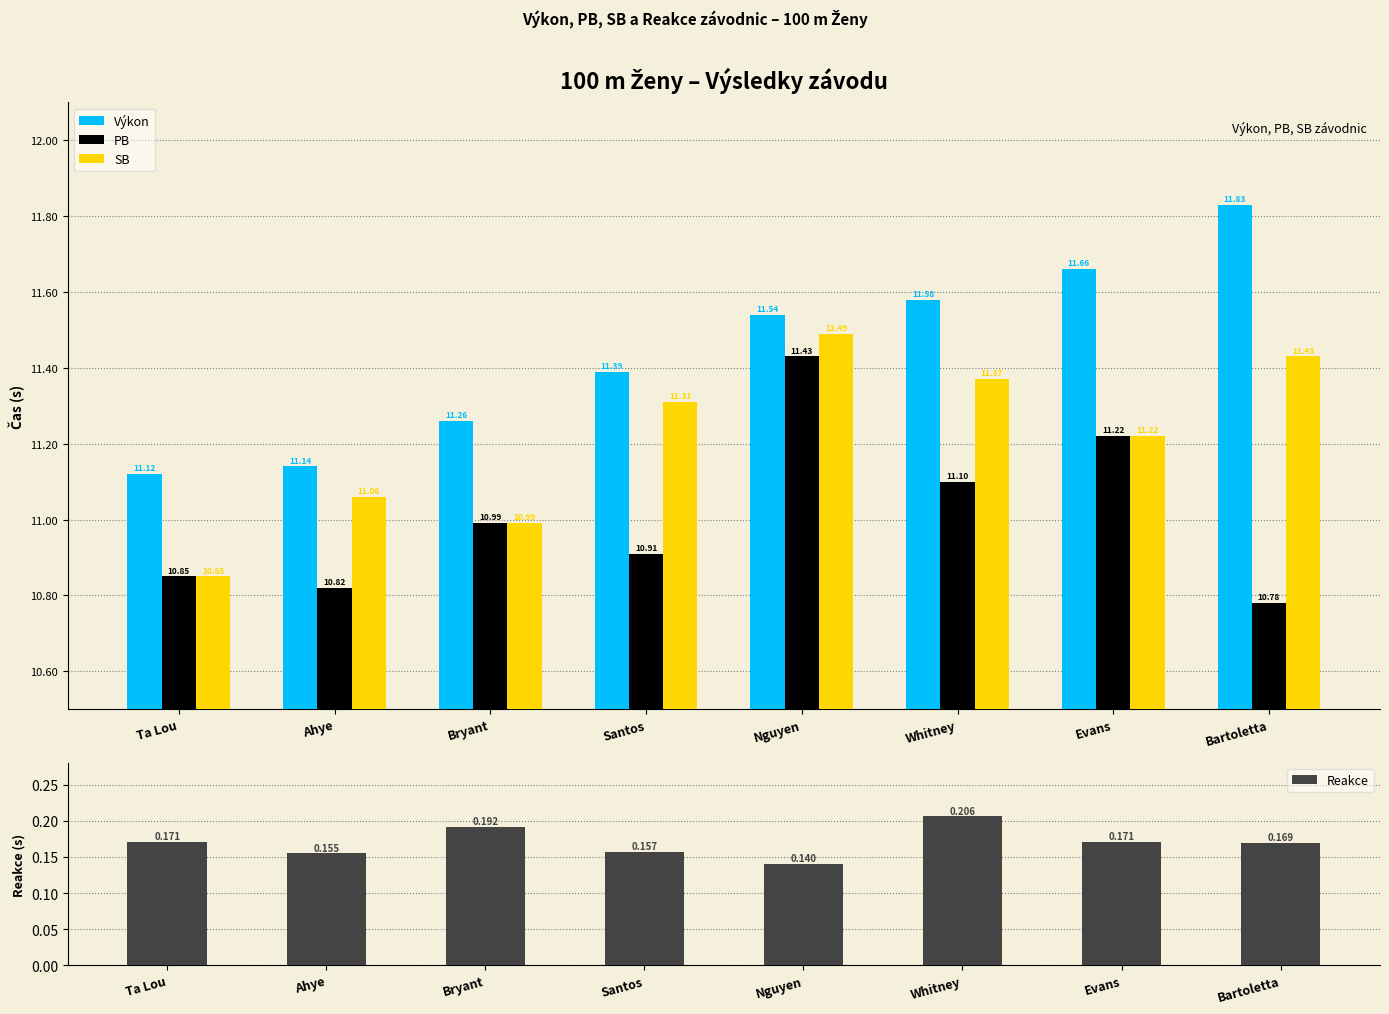

Is the value of Reakce at Nguyen greater than the value of Výkon at Ta Lou?

No